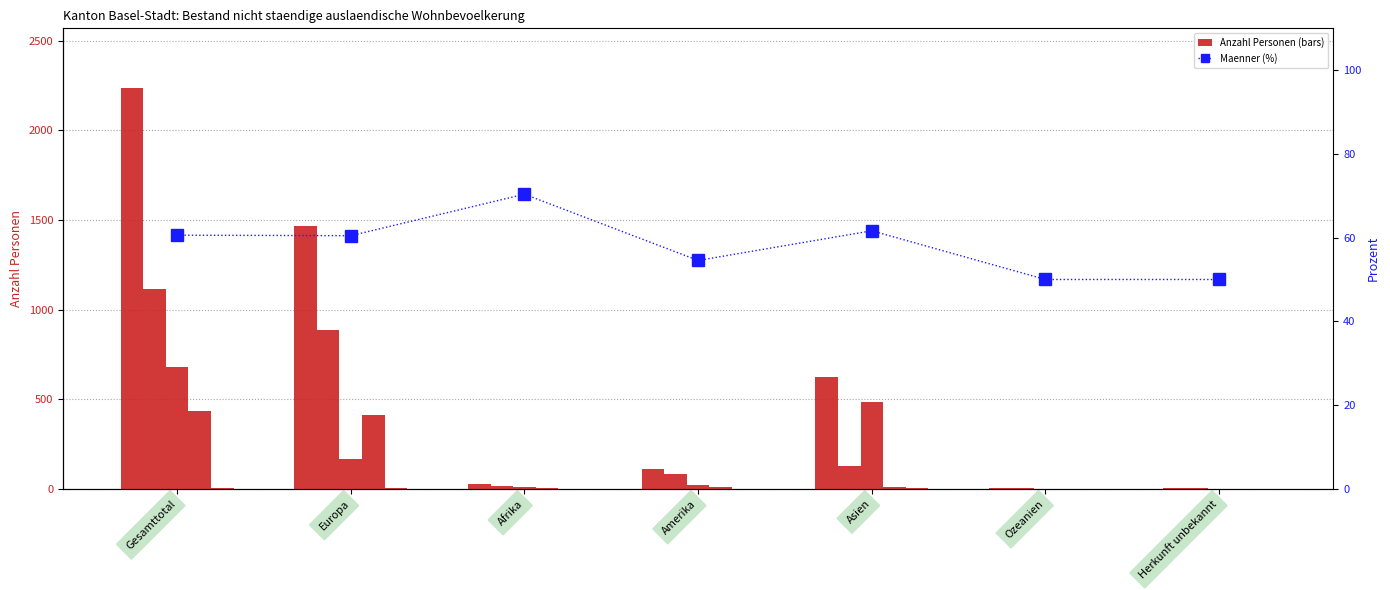

What is the lowest value of the Maenner (%) series?

50.0